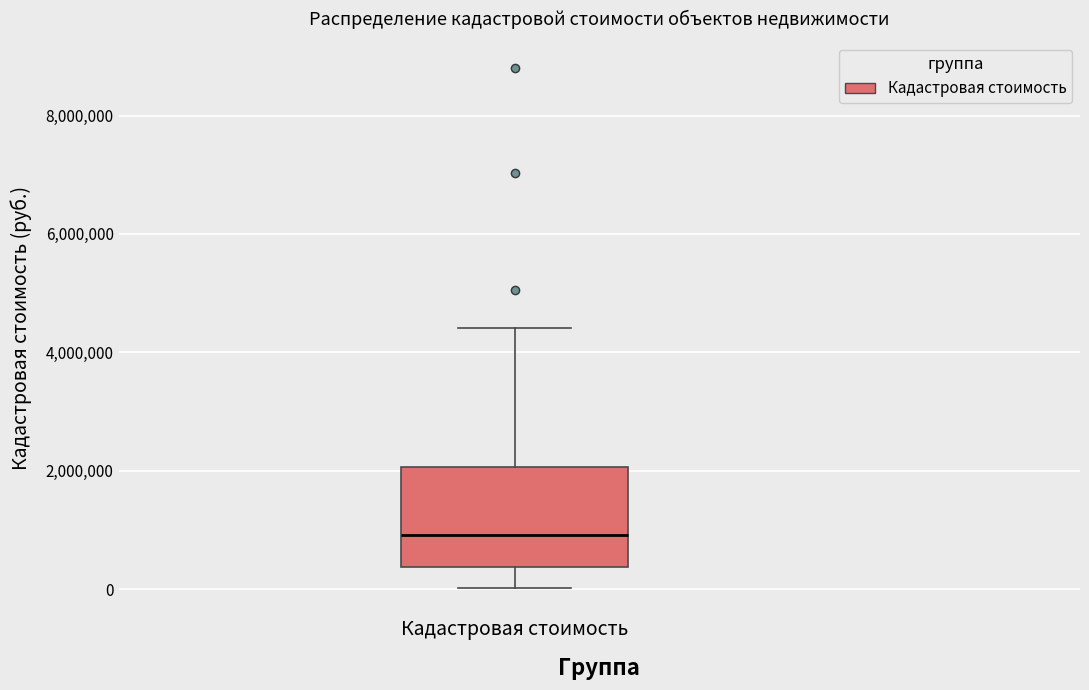

Transcribe this box plot: give where the median line is, the range the box spans, and where the two whiskers end, as read against the y-axis. The values are not printed on the chart, so give them approximately, as read against the axis.

median 1000000, box 400000 to 2000000, whiskers 0 to 4400000